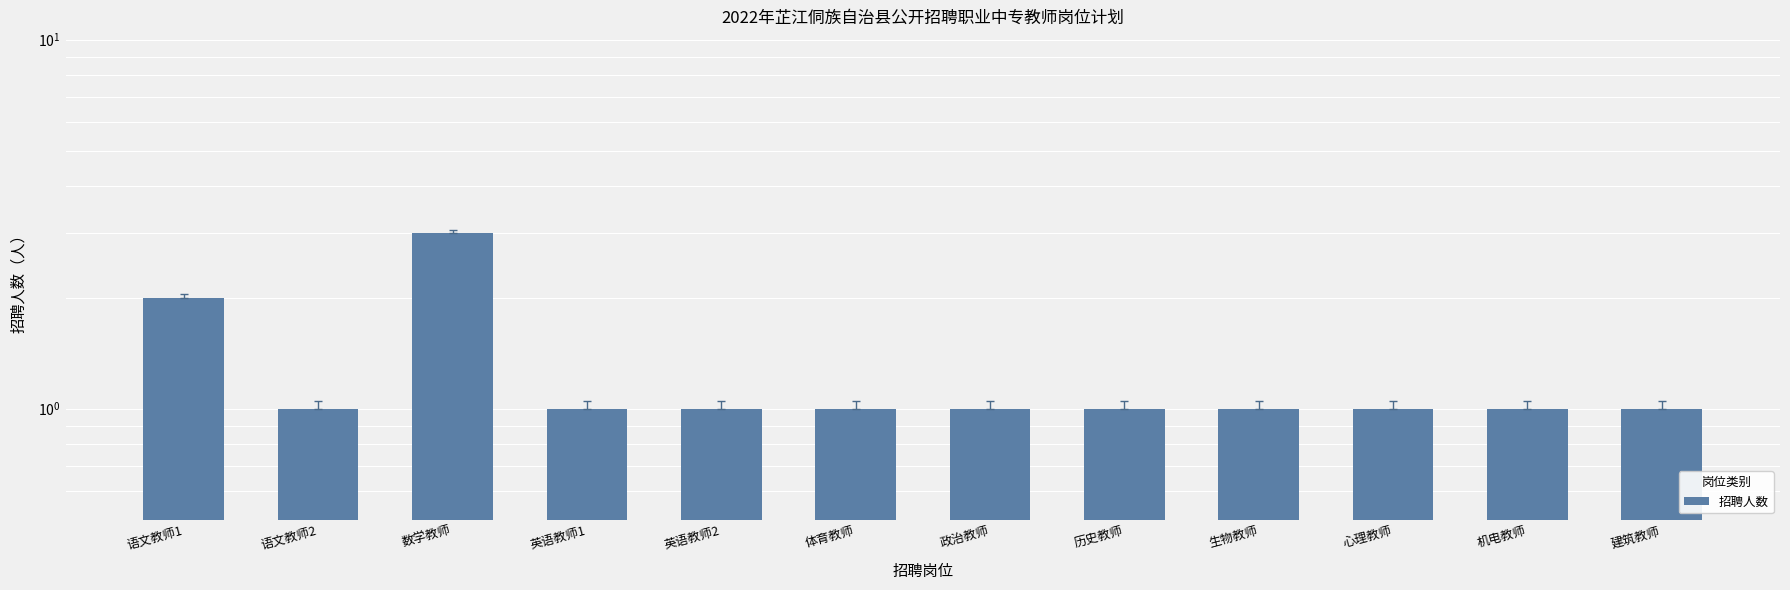

What is the difference between the second highest and minimum values?

1